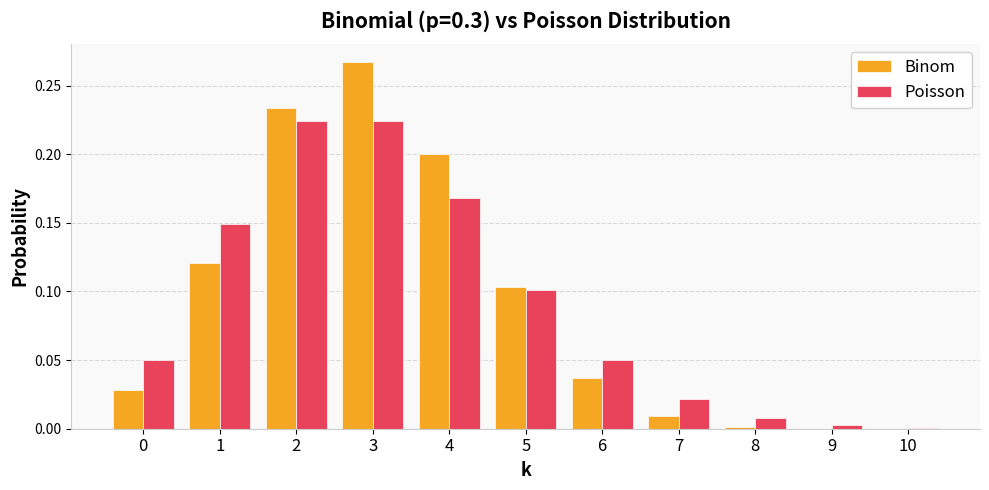

Which series changed the most between 2 and 6?

Binom